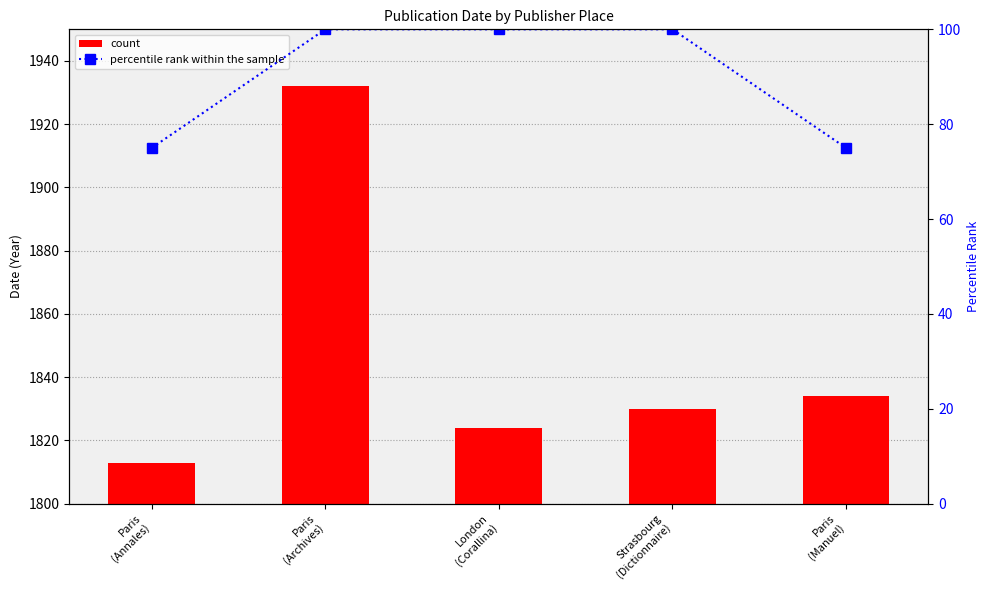

Does the chart contain any negative values?

No